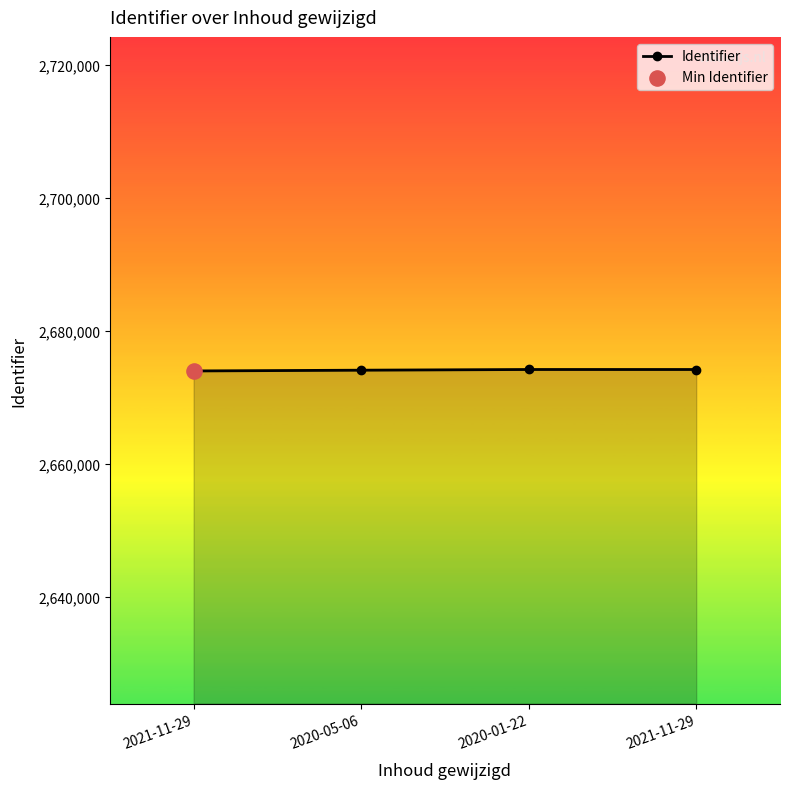

What is the ratio of the value at 2021-11-29 to the value at 2021-11-29?

1.0